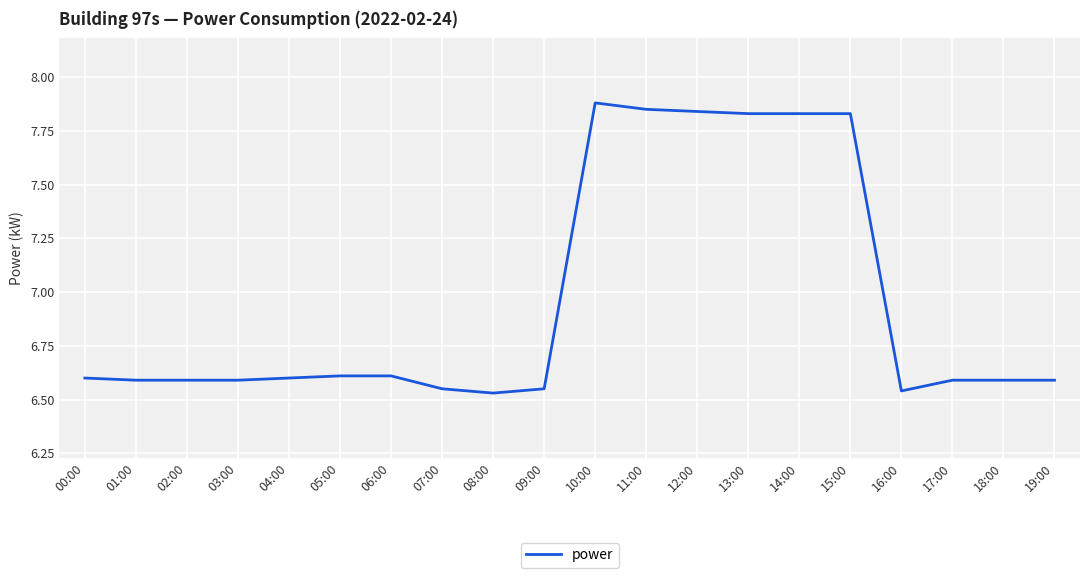

What position from the right is 05:00?

15